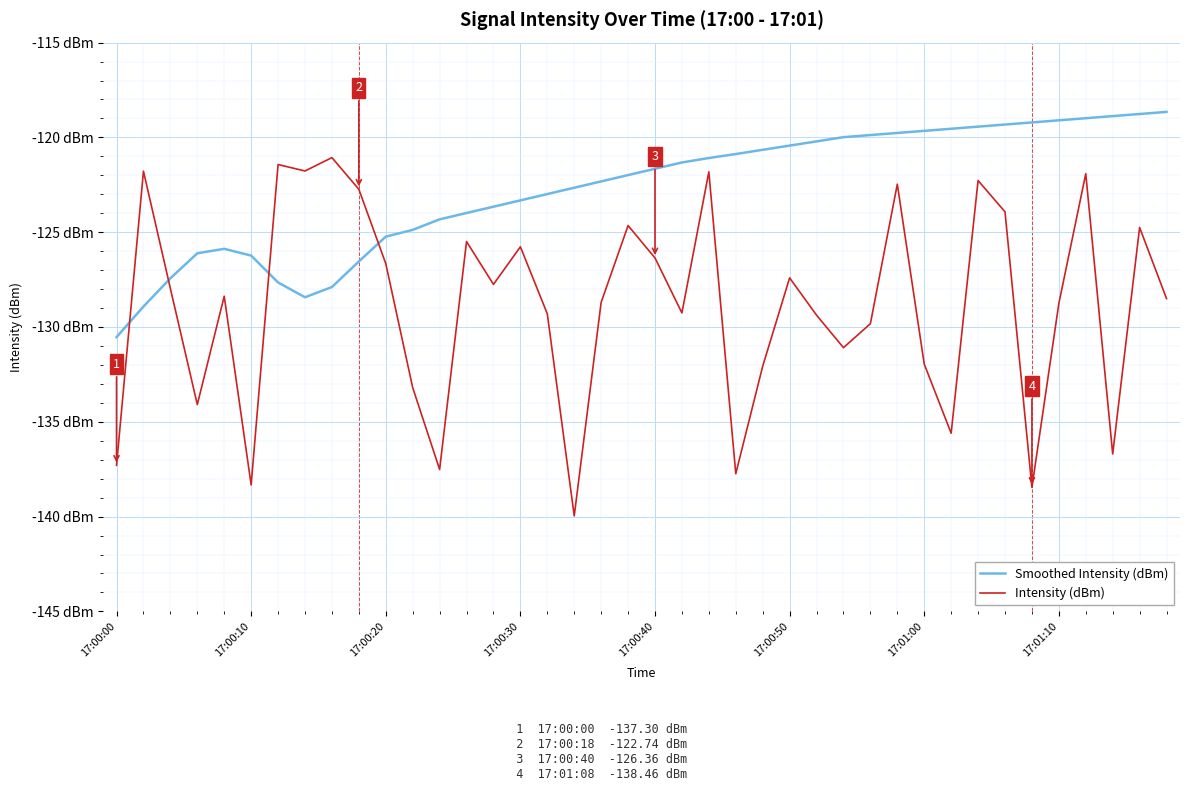

Rank the series by their maximum value, from lowest to highest.

Intensity (dBm), Smoothed Intensity (dBm)